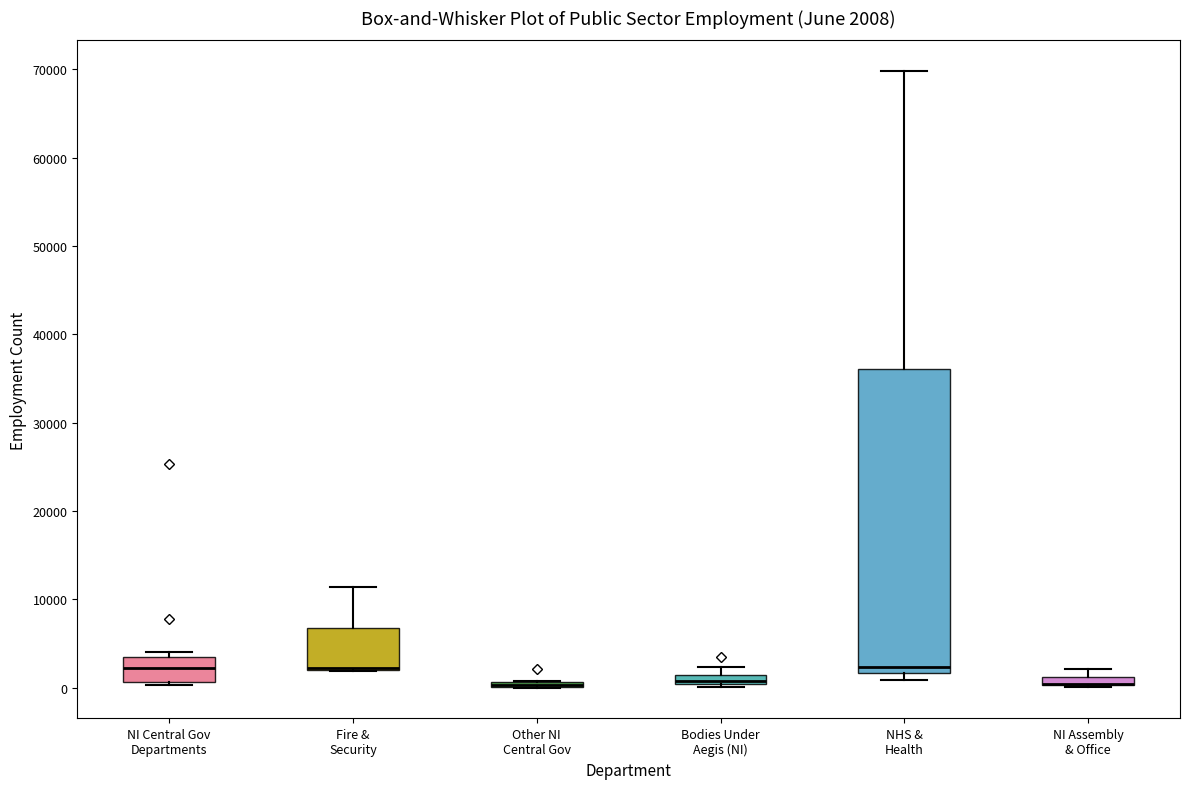

Comparing the boxes themselves (not the whiskers), which one is the tallest?

NHS & Health